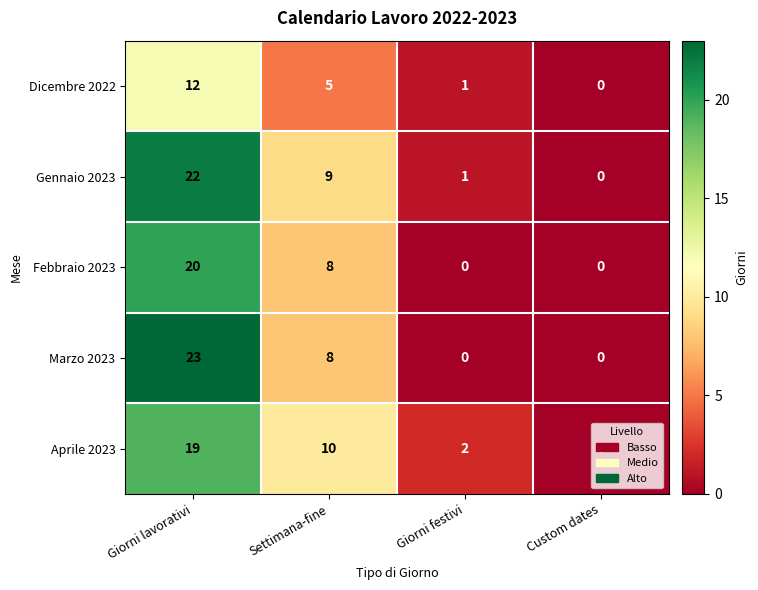

What is the difference between the Aprile 2023 values at Giorni festivi and Settimana-fine?

8